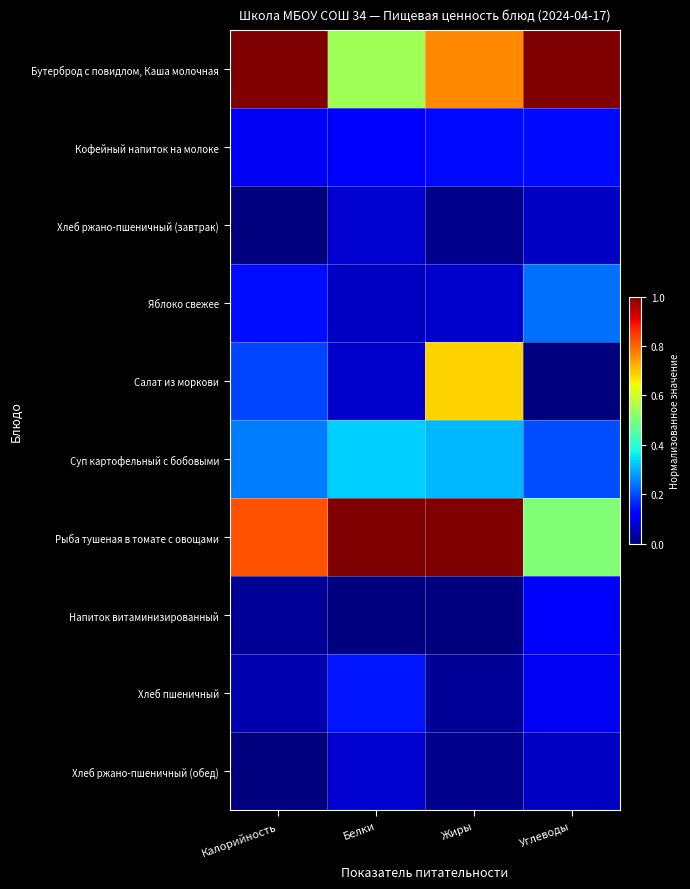

At which category is the sum across all series the highest?

Жиры